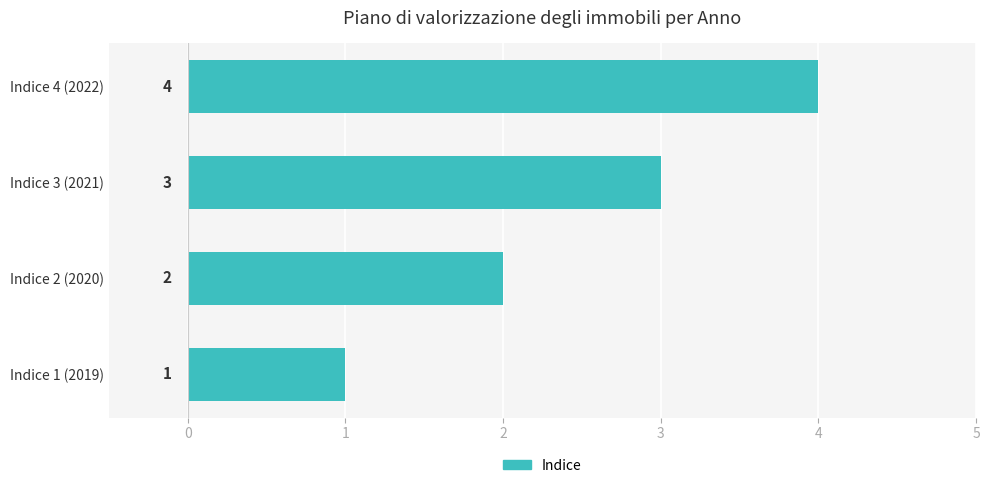

Rank the categories by value from highest to lowest.

Indice 4 (2022), Indice 3 (2021), Indice 2 (2020), Indice 1 (2019)